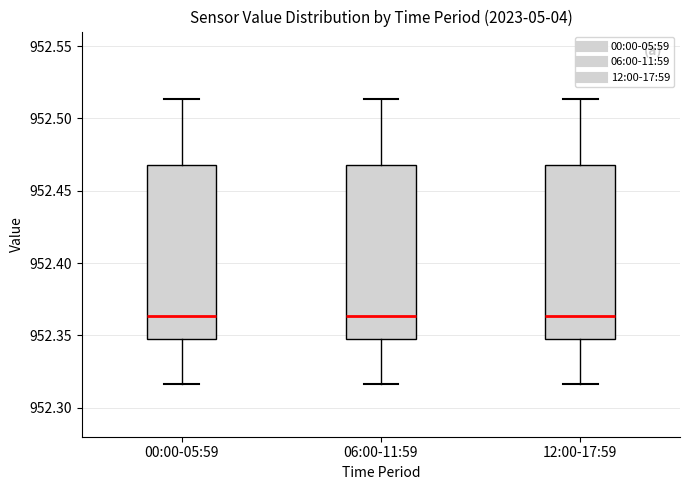

Reading left to right, read every box against the y-axis: the position of its median line, the range the box covers, and the ends of its whiskers. The values are not printed on the chart, so give them approximately, as read against the axis.

00:00-05:59: median 952.365, box 952.350 to 952.470, whiskers 952.315 to 952.515
06:00-11:59: median 952.365, box 952.350 to 952.470, whiskers 952.315 to 952.515
12:00-17:59: median 952.365, box 952.350 to 952.470, whiskers 952.315 to 952.515